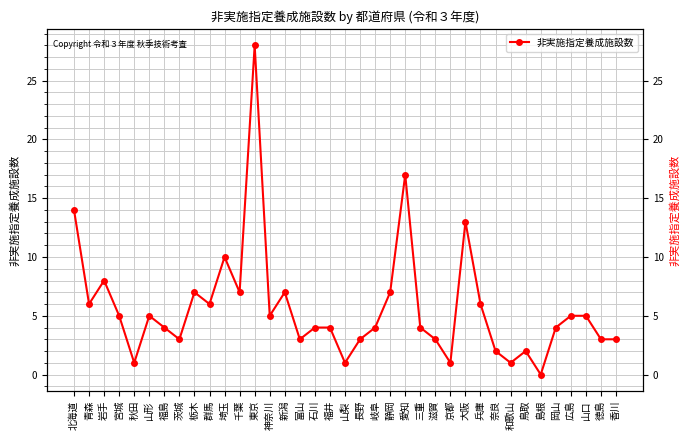

What is the label of the 29th point from the left?

奈良